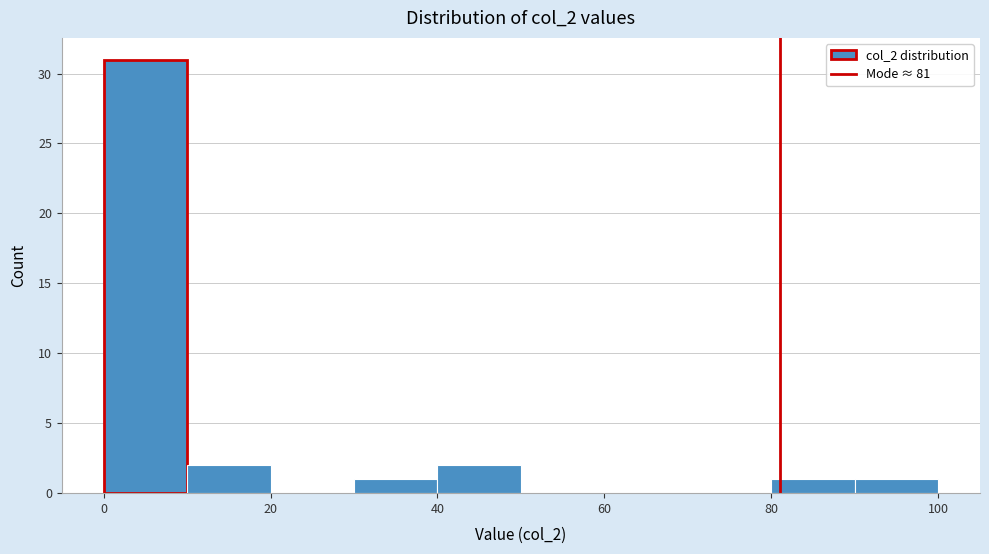

Over which range of the x-axis is the bar tallest?

0 to 10